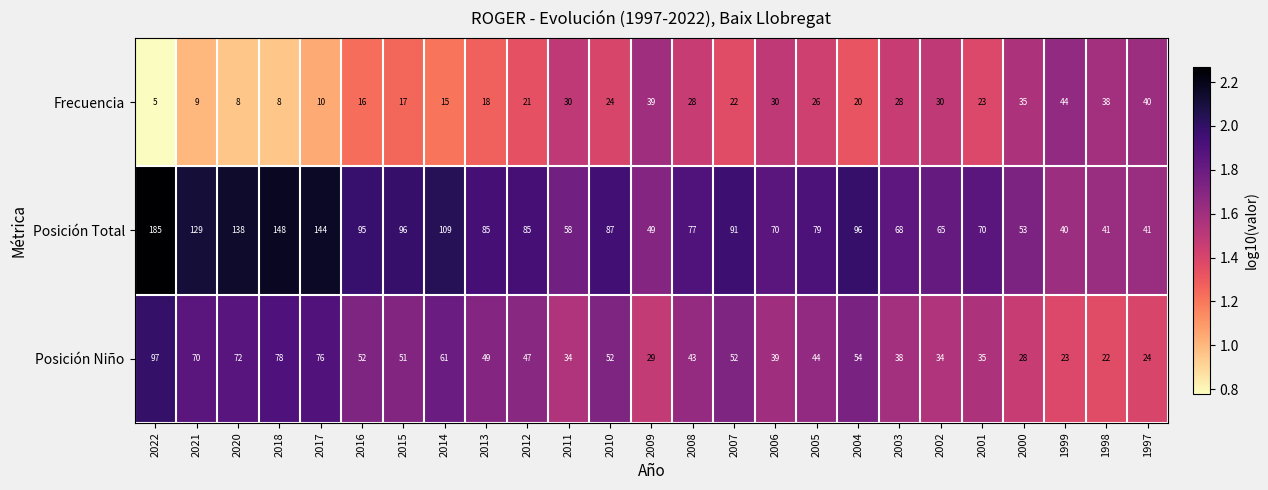

What is the spread (max minus min) of values at 2010?

63